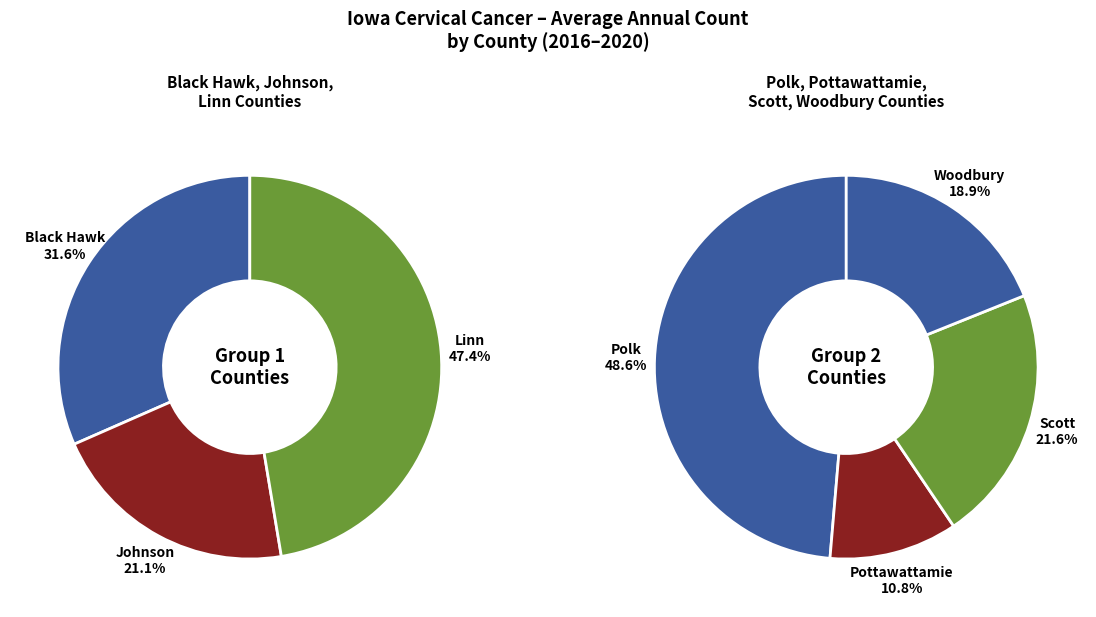

Do Johnson County and Pottawattamie County together represent more than half of the pie?

No